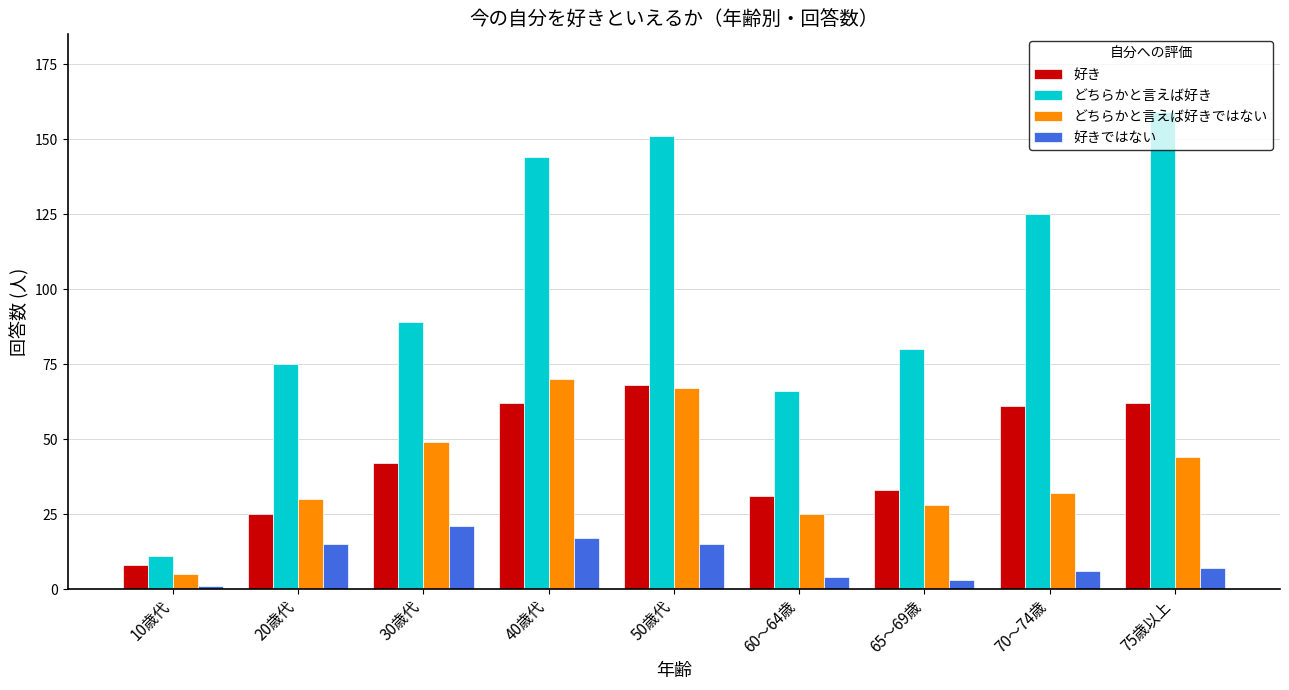

True or false: どちらかと言えば好きではない has a value of 124 at 40歳代.

False